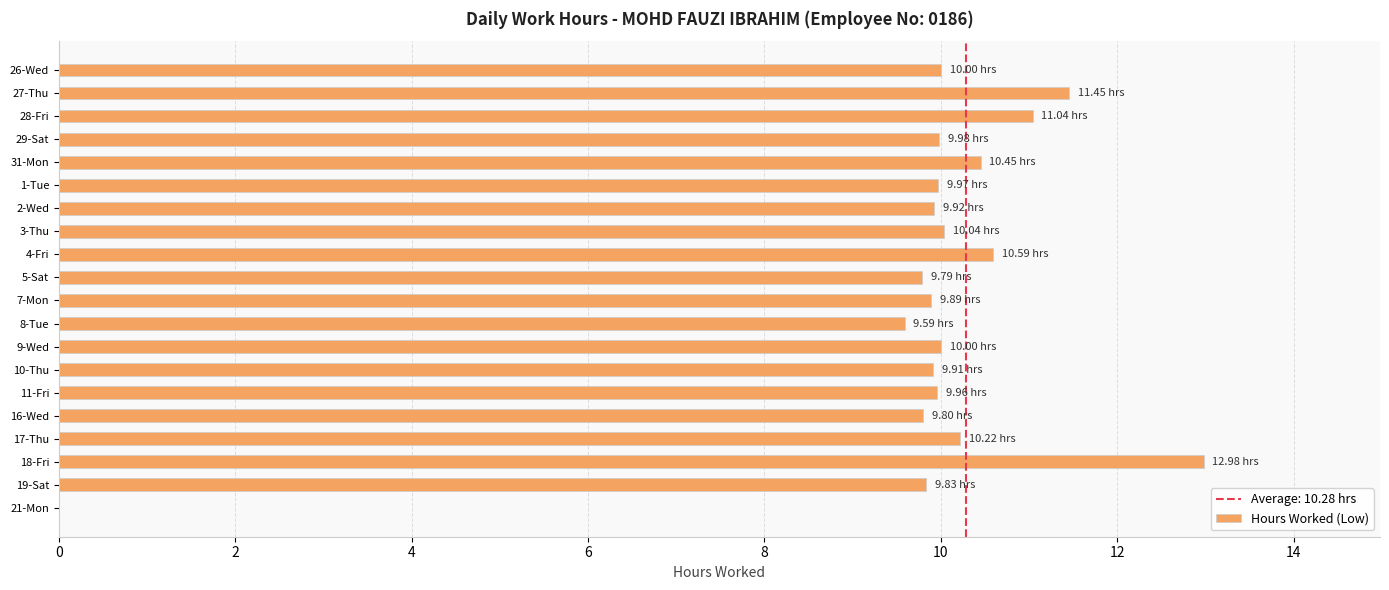

What is the ratio of the value at 10-Thu to the value at 27-Thu?

0.9